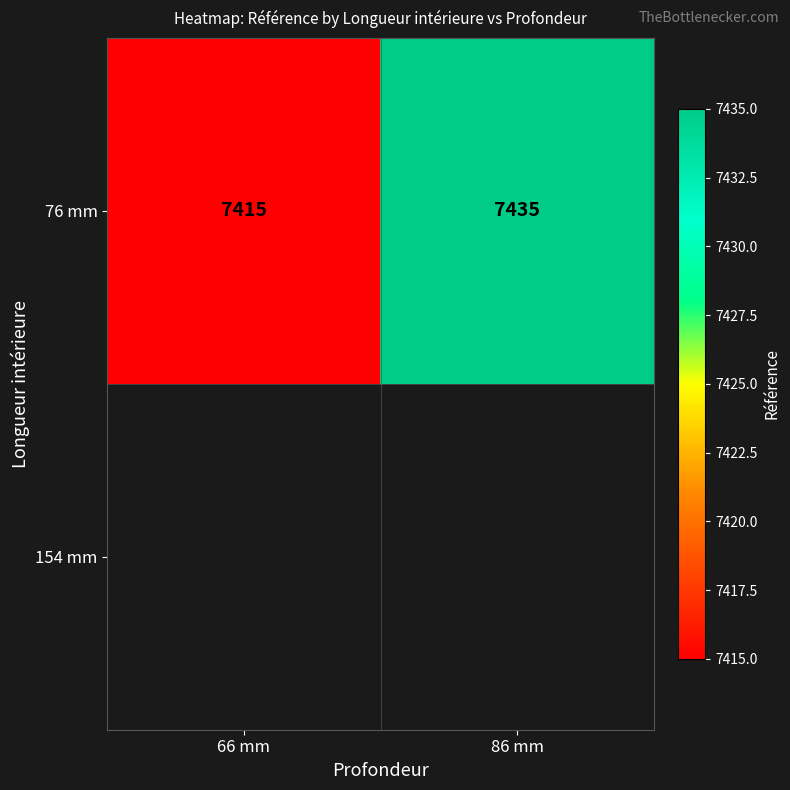

Rank the categories by value from lowest to highest.

66 mm, 86 mm